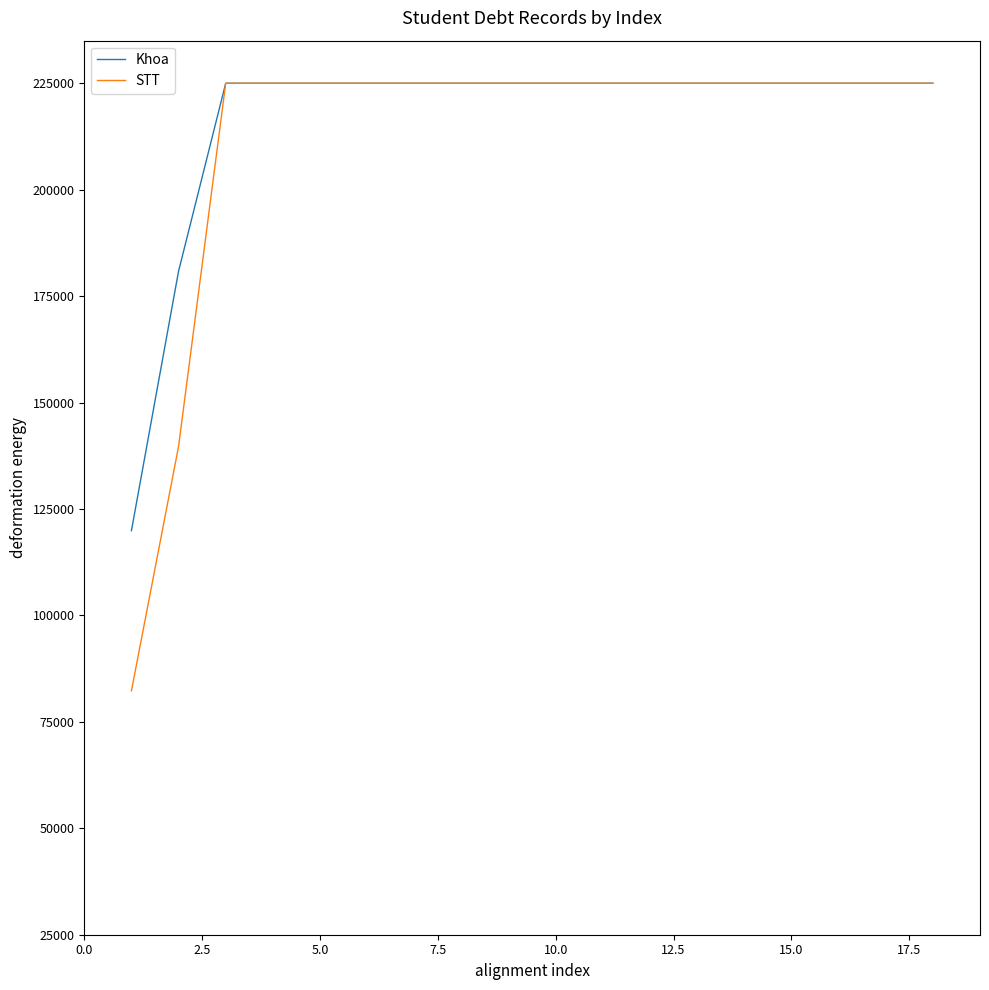

Which series has the widest spread of values?

STT